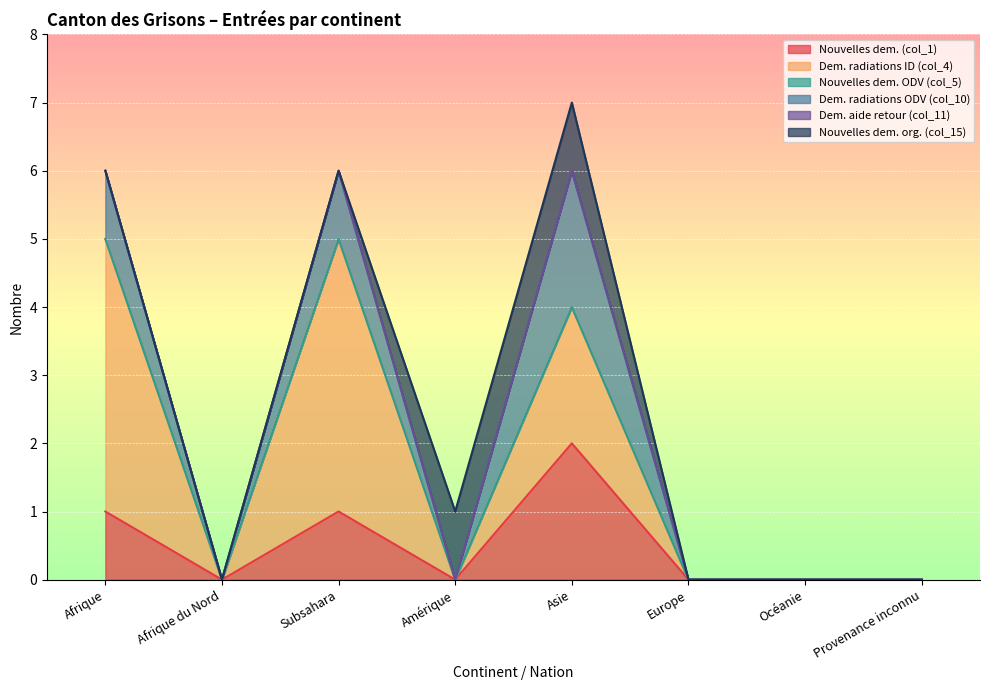

Which series has the widest spread of values?

Dem. radiations ID (col_4)